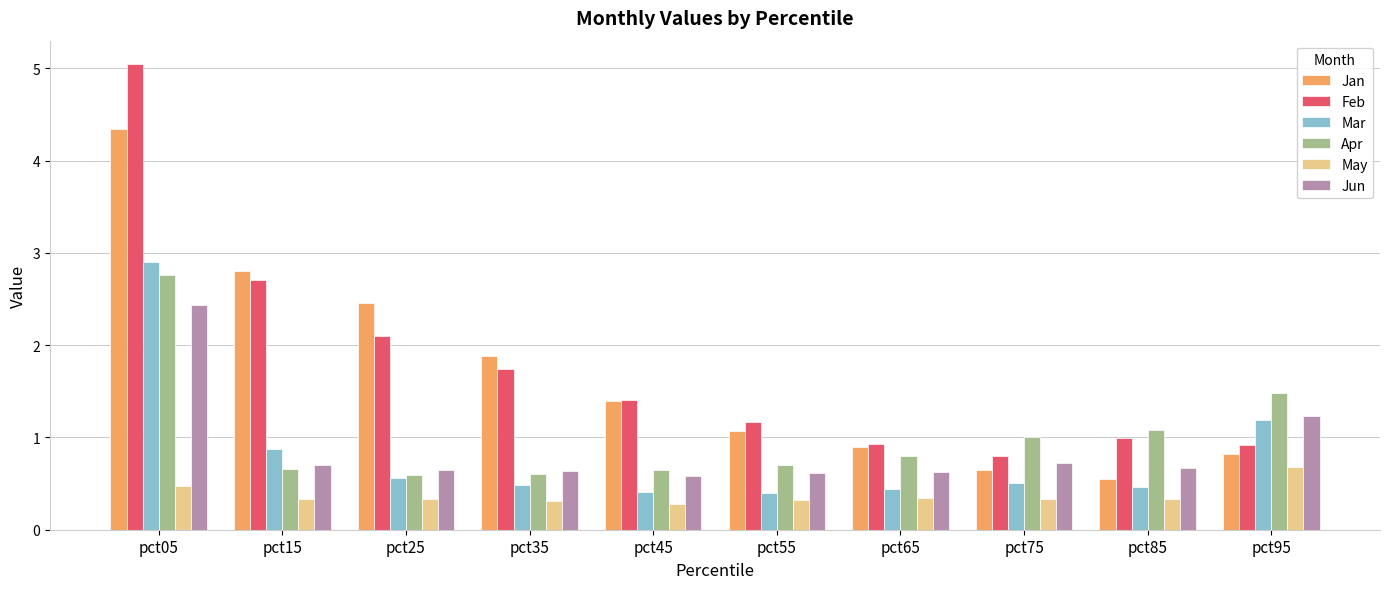

At which label does Jan reach its minimum?

pct85